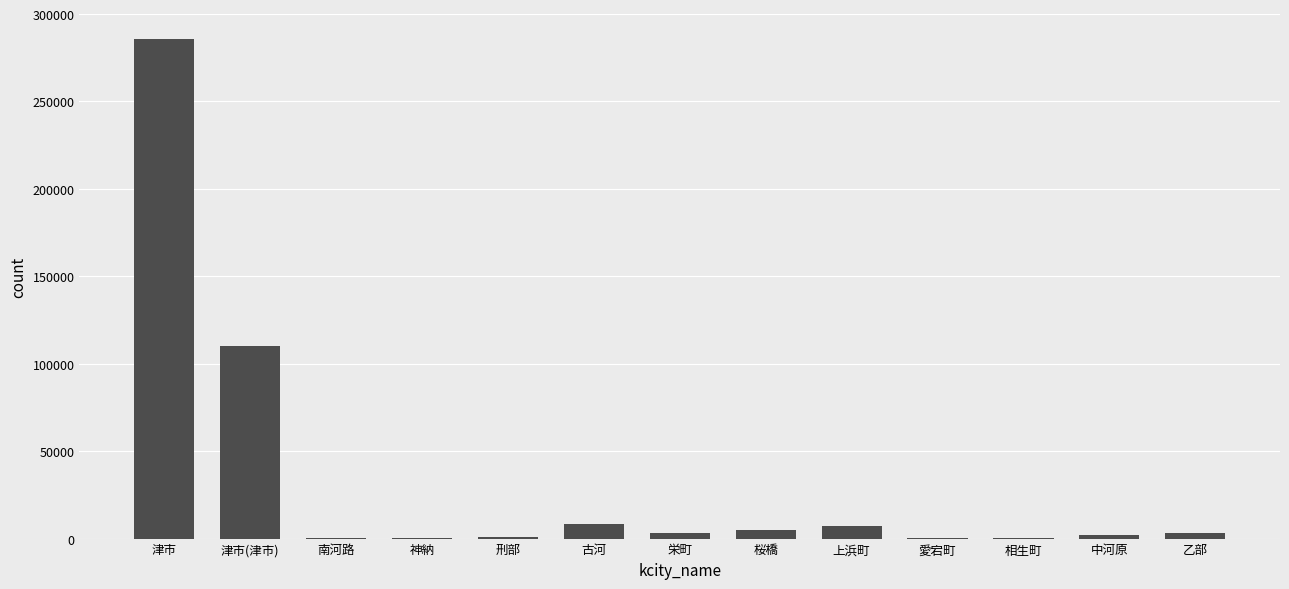

Read the value at 南河路.

198